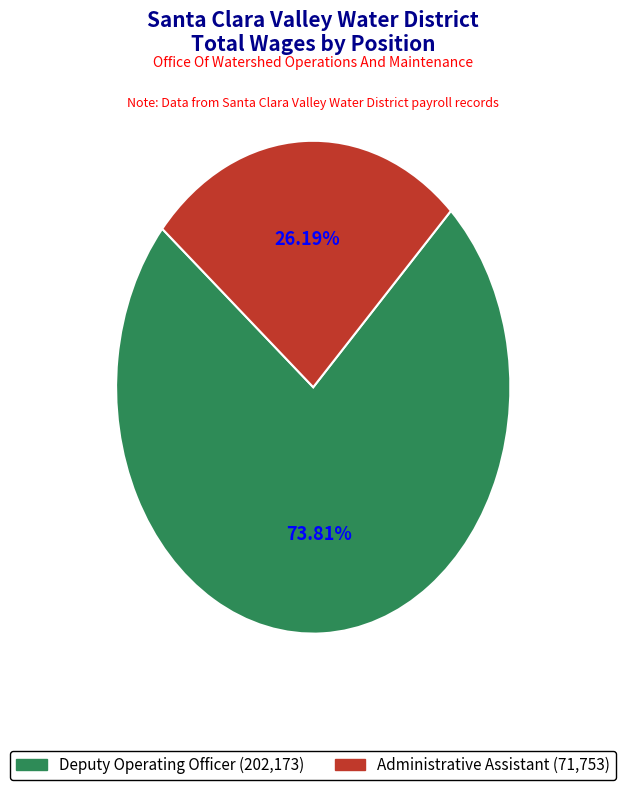

Which slice is the smallest?

Administrative Assistant